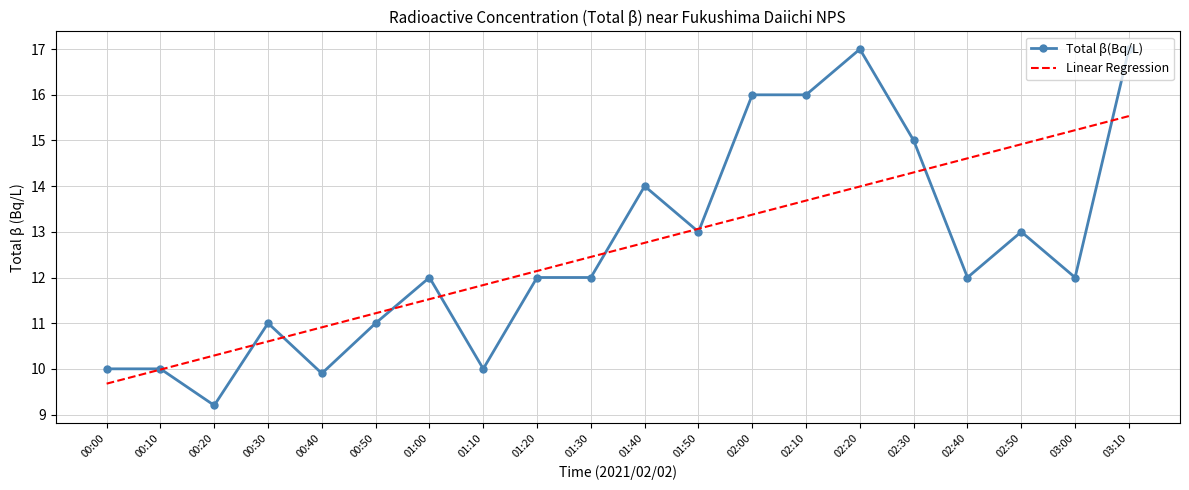

What is the total value across all series at 01:40?

26.8